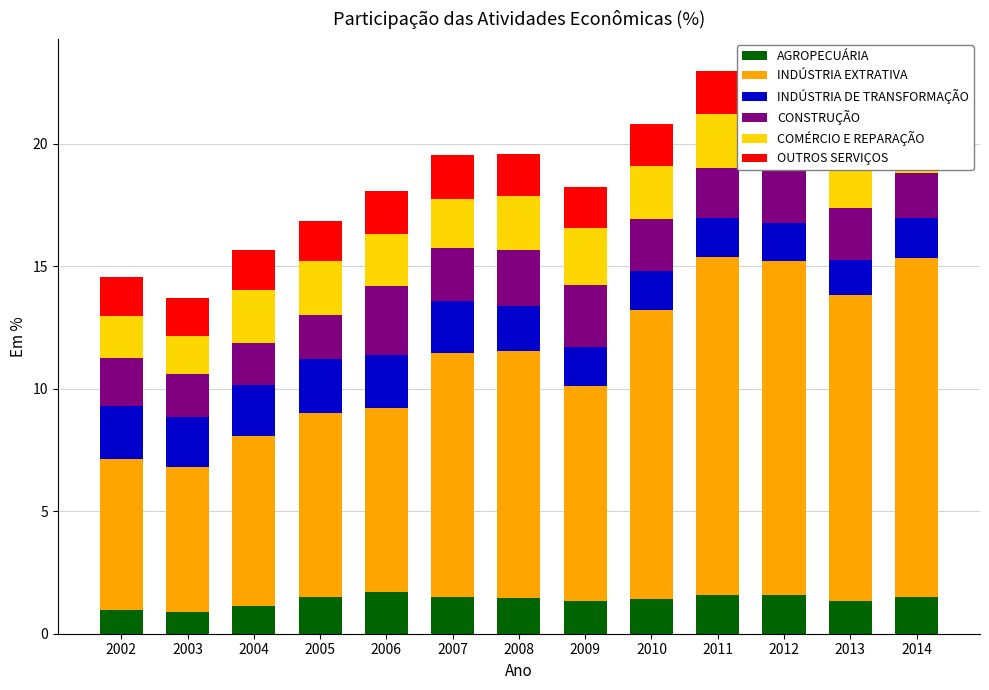

Which series changed the most between 2012 and 2014?

CONSTRUÇÃO